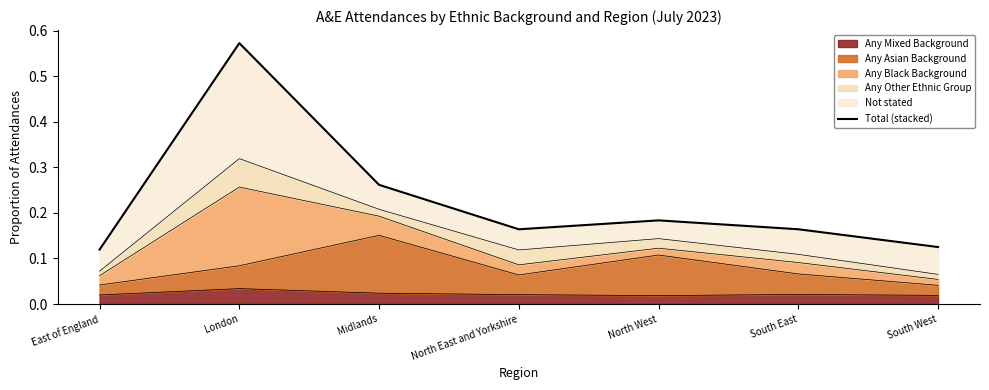

Reading right to left, what are all the values shown in this chart?

South West=0.1	South East=0.2	North West=0.2	North East and Yorkshire=0.2	Midlands=0.3	London=0.6	East of England=0.1